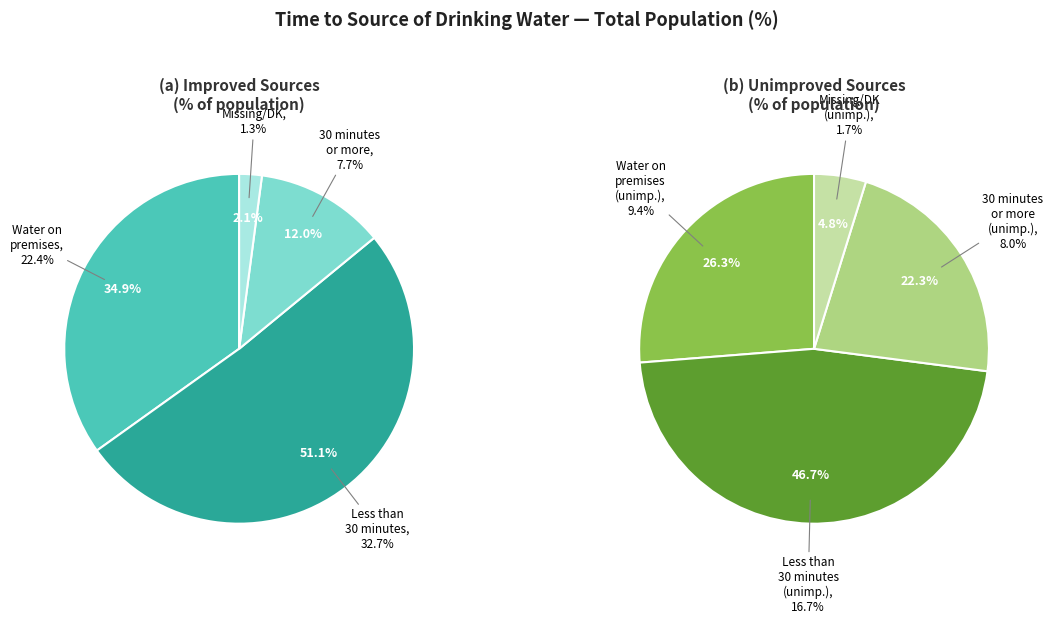

Rank the categories by value from lowest to highest.

Missing/DK (improved), Missing/DK (unimproved), 30 minutes or more (improved), 30 minutes or more (unimproved), Water on premises (unimproved), Less than 30 minutes (unimproved), Water on premises, Less than 30 minutes (improved)